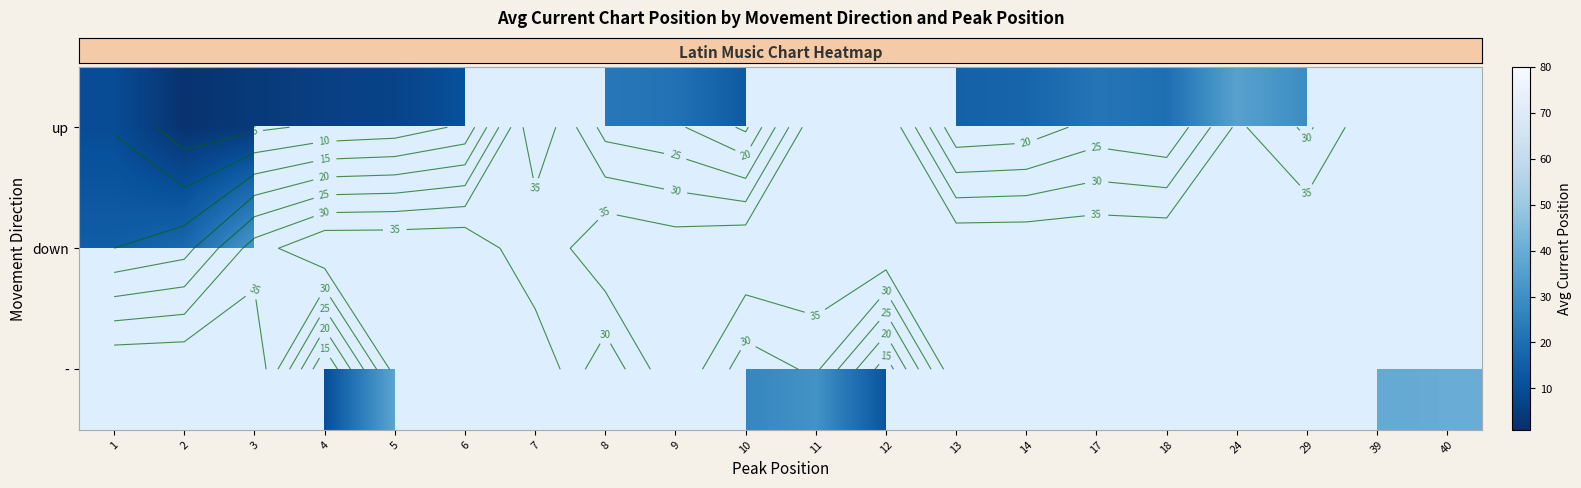

The row_2 series shows 27.0 at 10. True or false?

True